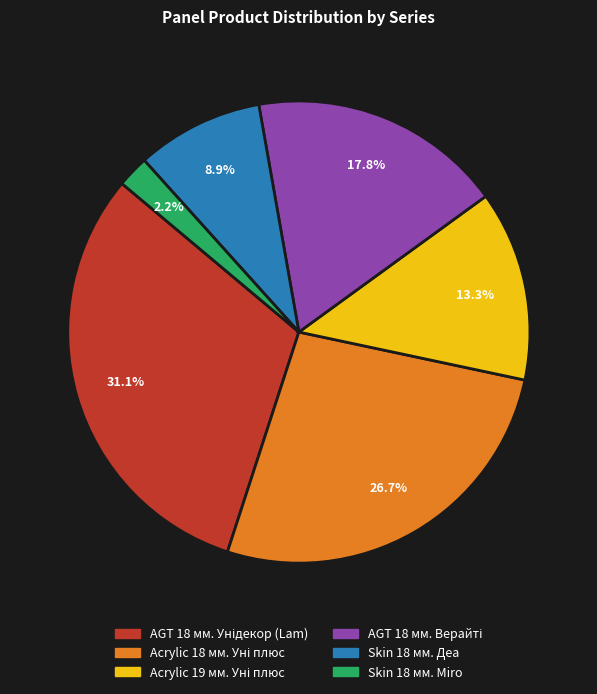

What is the smallest slice in the pie chart?

Skin 18 мм. Miro